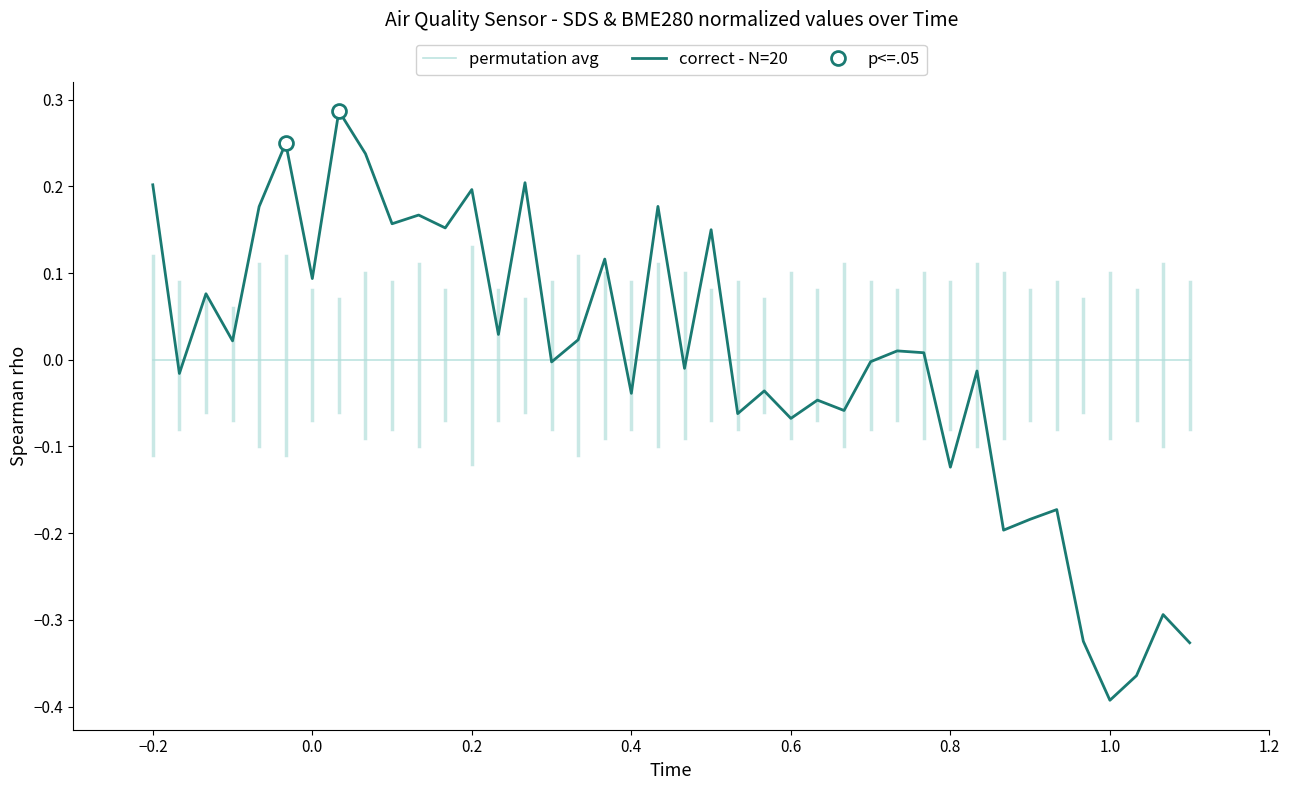

At 1.0, list the series in order from smallest to largest.

correct - N=20, permutation avg